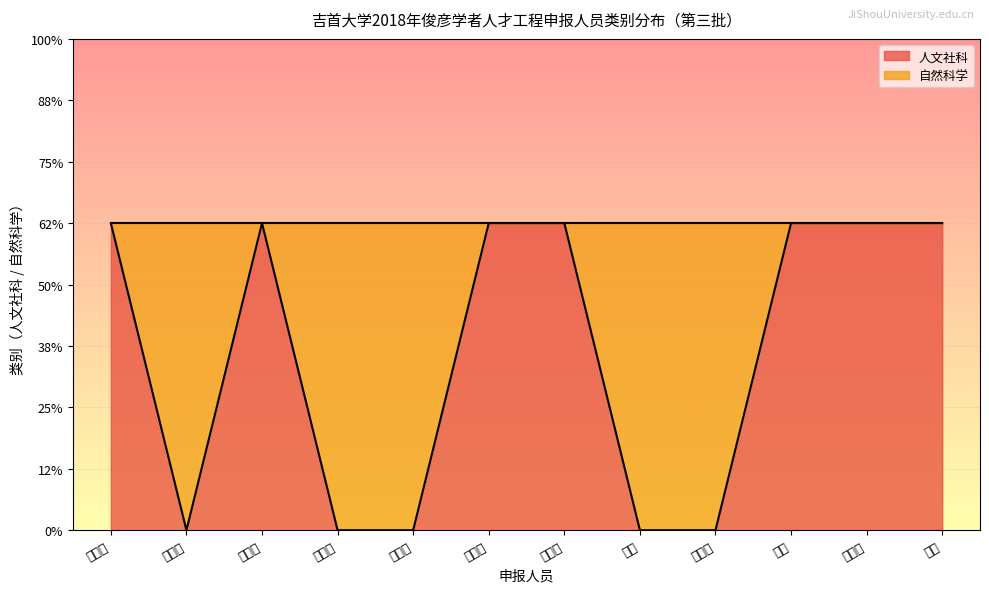

Where is the data nearest to the value 0?

方东辉